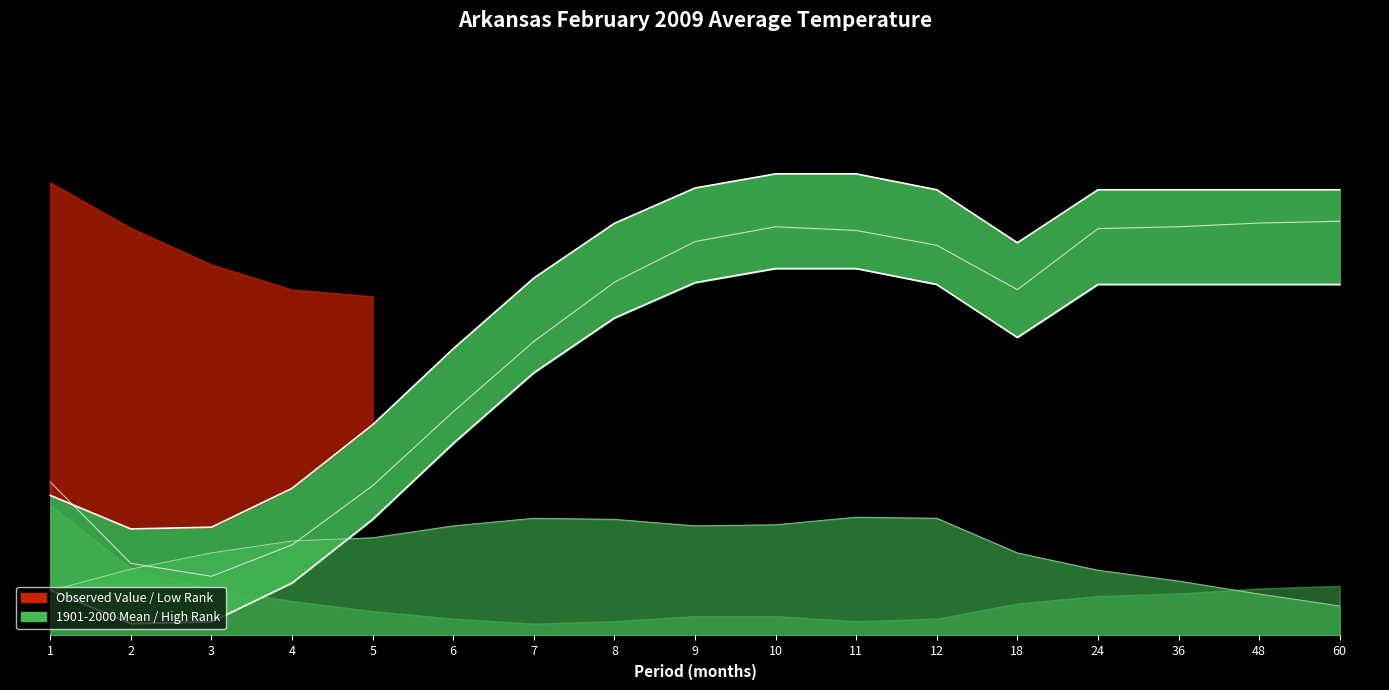

What is the lowest value of the Mean series?

0.2